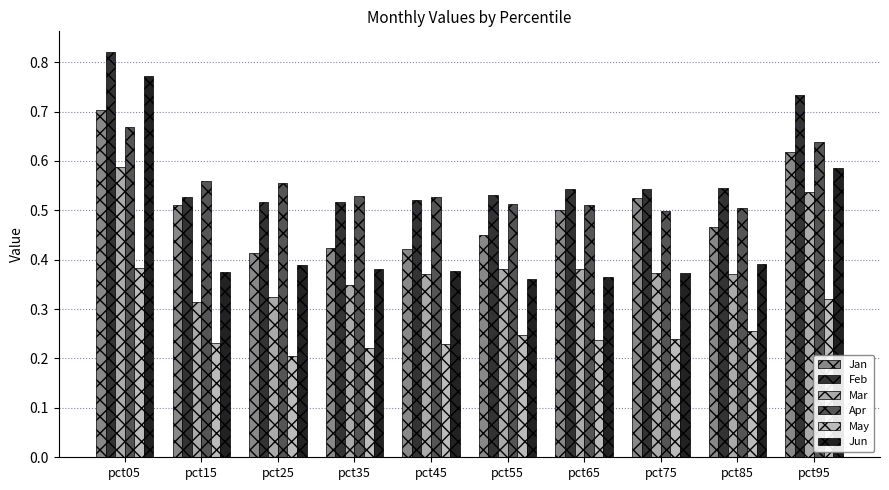

Which series has the largest total across all categories?

Feb